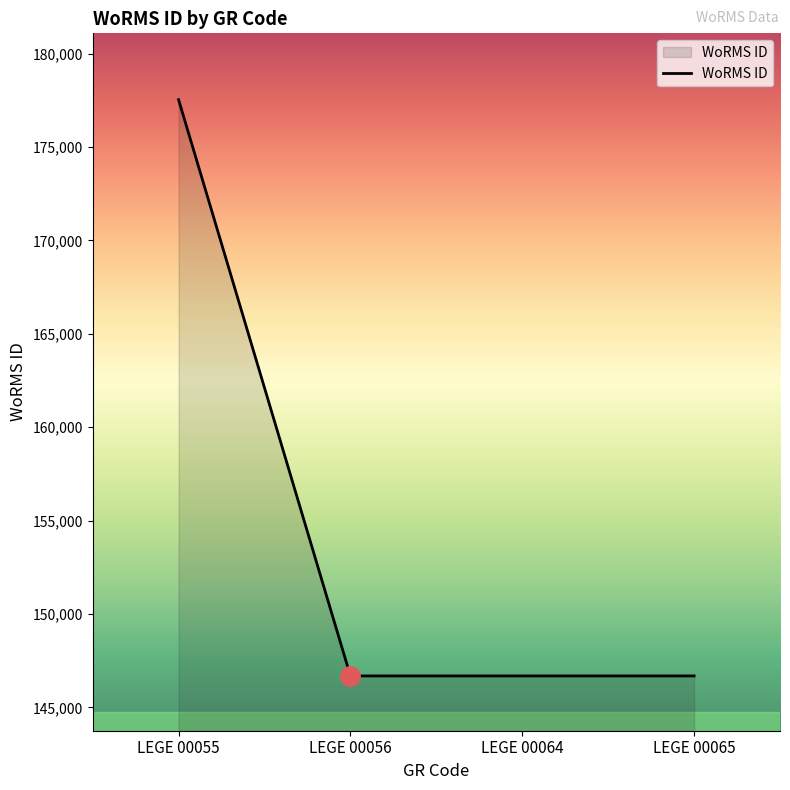

Approximately how many times larger is the value at LEGE 00056 compared to LEGE 00065?

1.0